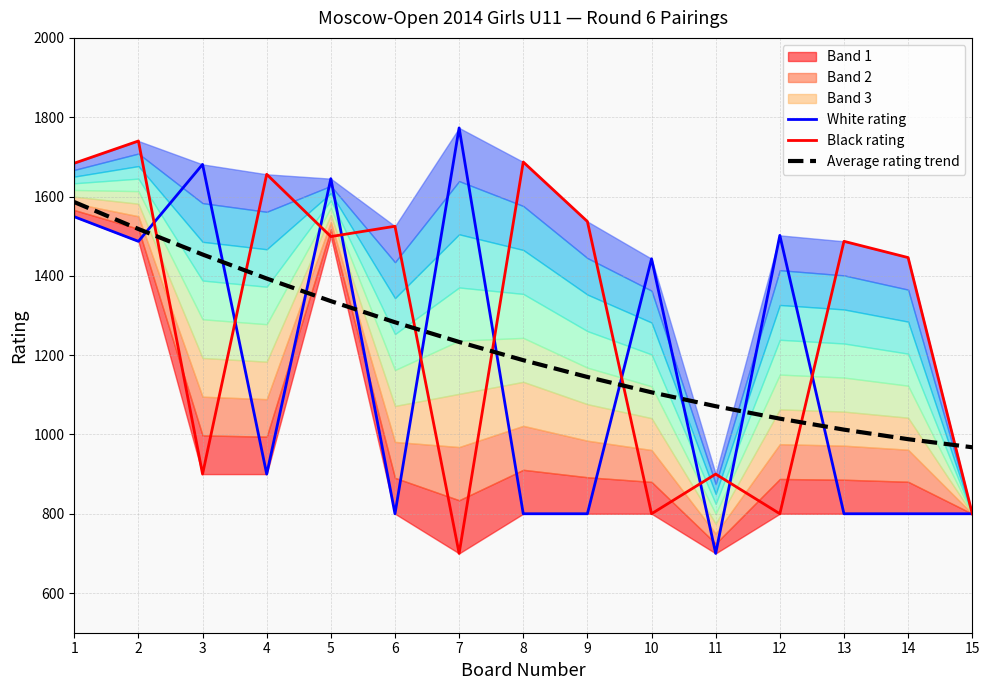

Reading left to right, transcribe all the data shown in this chart.

White rating: 1549.0	1487.0	1681.0	900.0	1645.0	800.0	1773.0	800.0	800.0	1443.0	700.0	1502.0	800.0	800.0	800.0
Black rating: 1684.0	1740.0	900.0	1656.0	1499.0	1525.0	700.0	1687.0	1537.0	800.0	900.0	800.0	1487.0	1446.0	800.0
Average rating trend: 1586.0	1518.1	1453.8	1393.2	1336.2	1282.9	1233.2	1187.2	1144.9	1106.2	1071.2	1039.8	1012.1	988.0	967.6